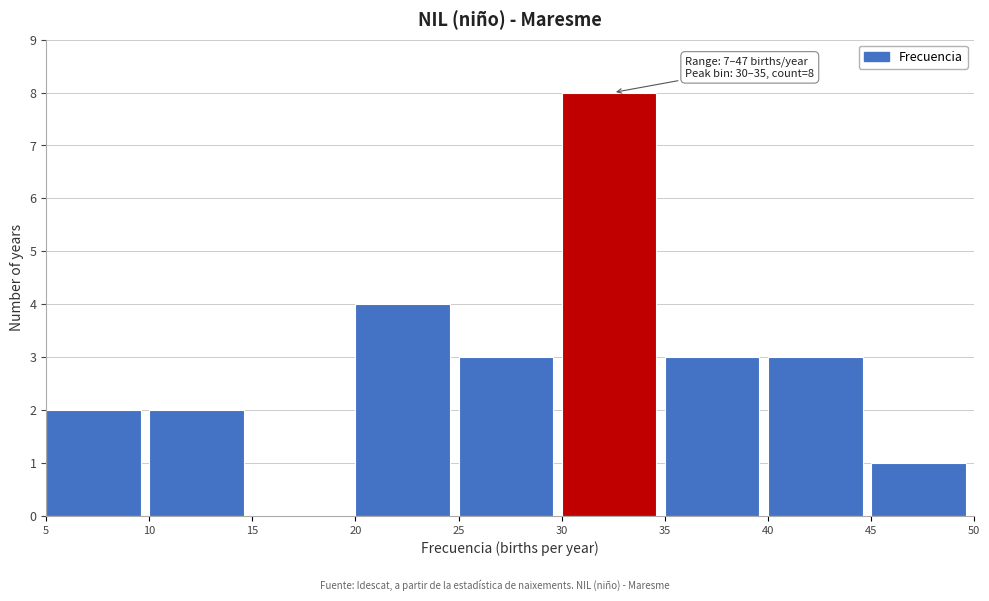

Over which range of the x-axis is the bar tallest?

30 to 35